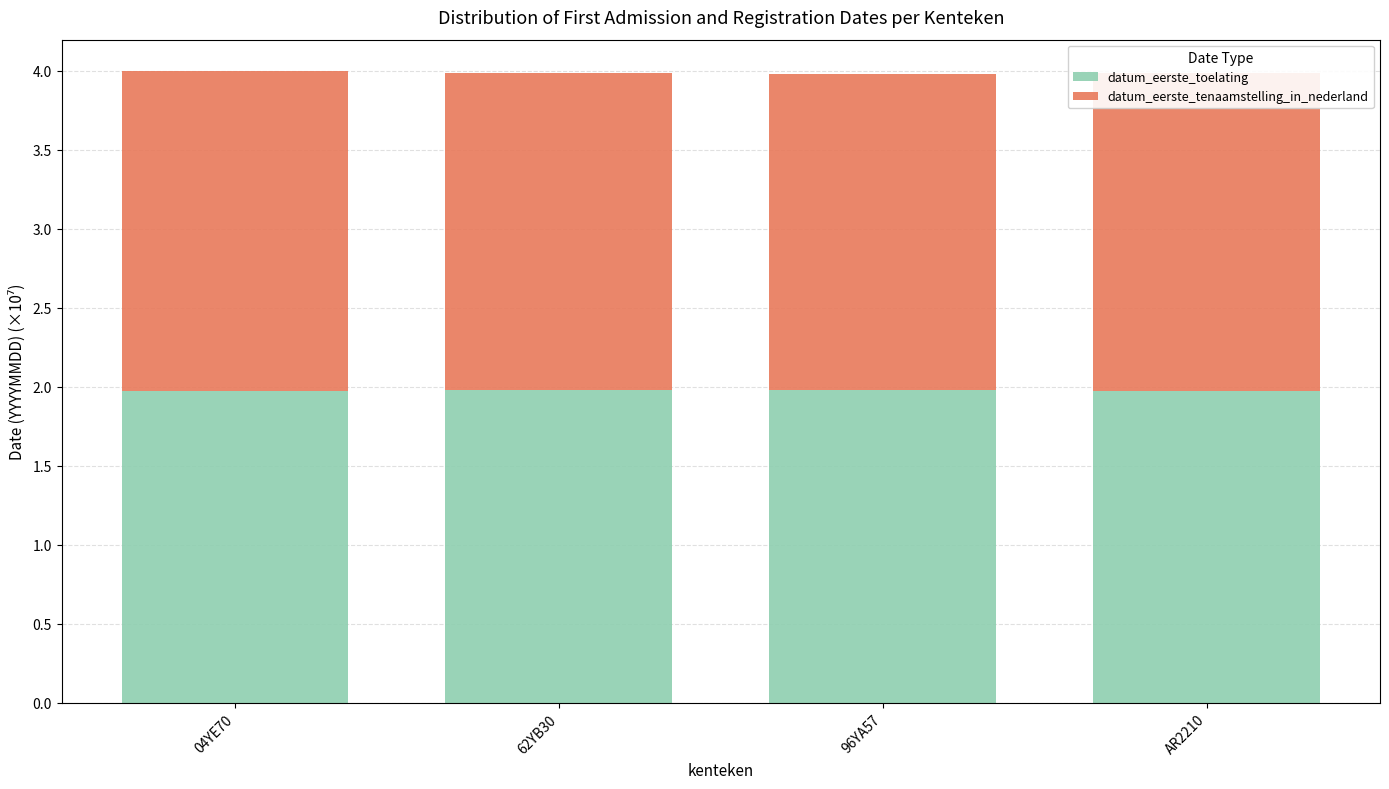

What is the average value of the datum_eerste_toelating series?

2.0